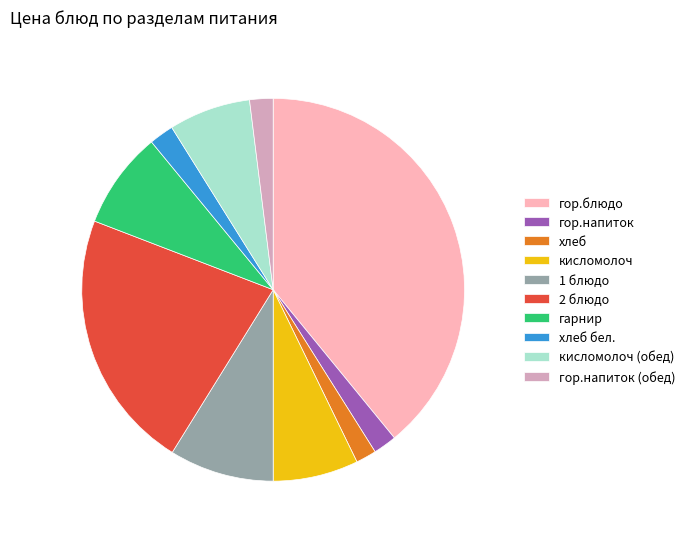

Approximately how many times larger is the value at хлеб compared to гор.напиток?

0.9